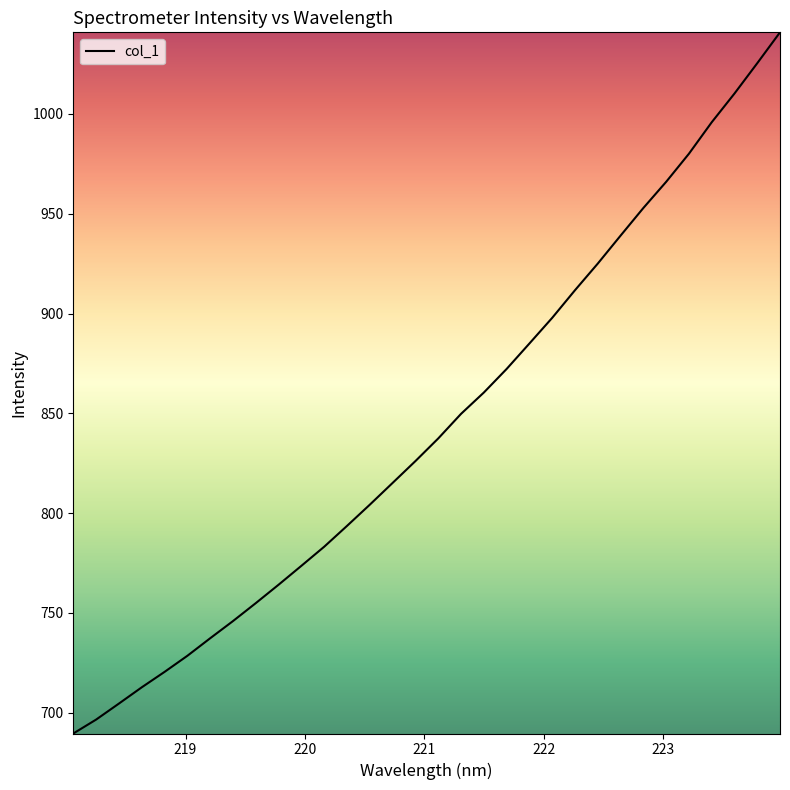

Reading left to right, what are all the values shown in this chart?

689.6	696.6	704.6	712.7	720.5	728.5	737.3	745.9	754.9	764.2	773.6	783.2	793.6	804.3	815.2	826.1	837.4	849.7	860.4	872.2	885.0	897.9	911.7	925.0	939.0	952.9	966.0	980.0	995.8	1010.2	1025.4	1040.9